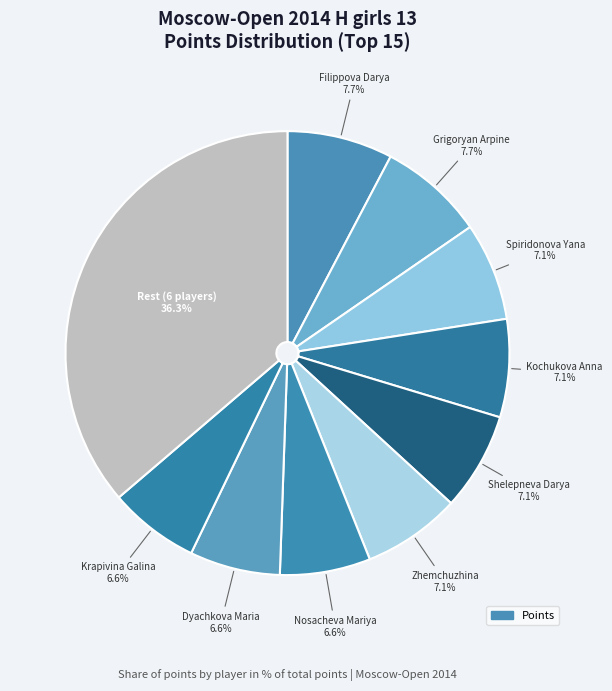

Count the number of slices in the pie.

10